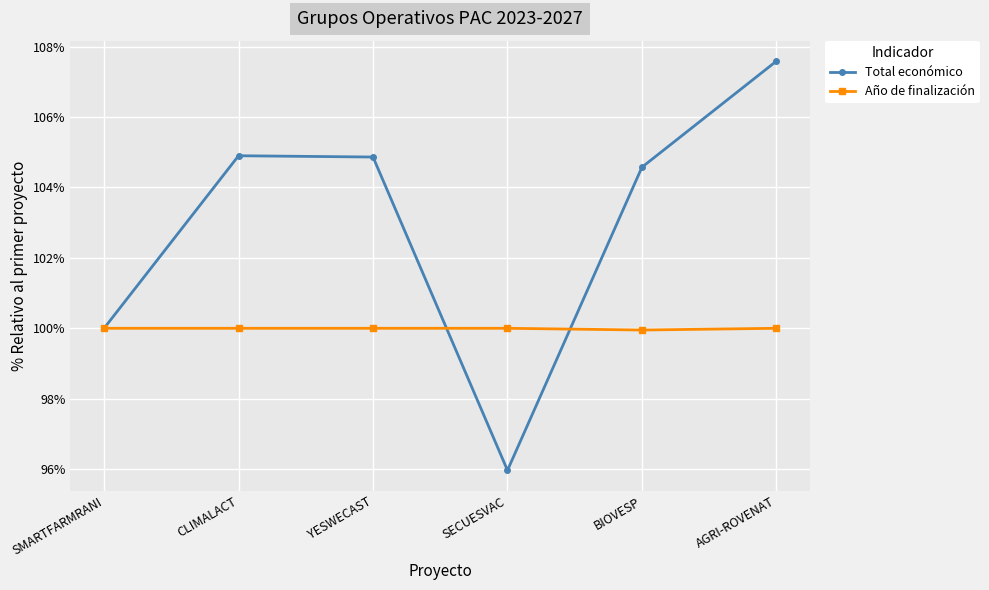

Does the chart have visible grid lines?

Yes